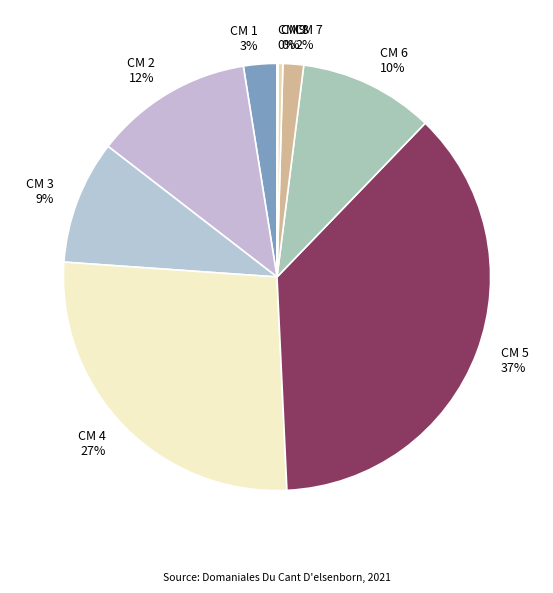

Which slice is the largest?

CM 5